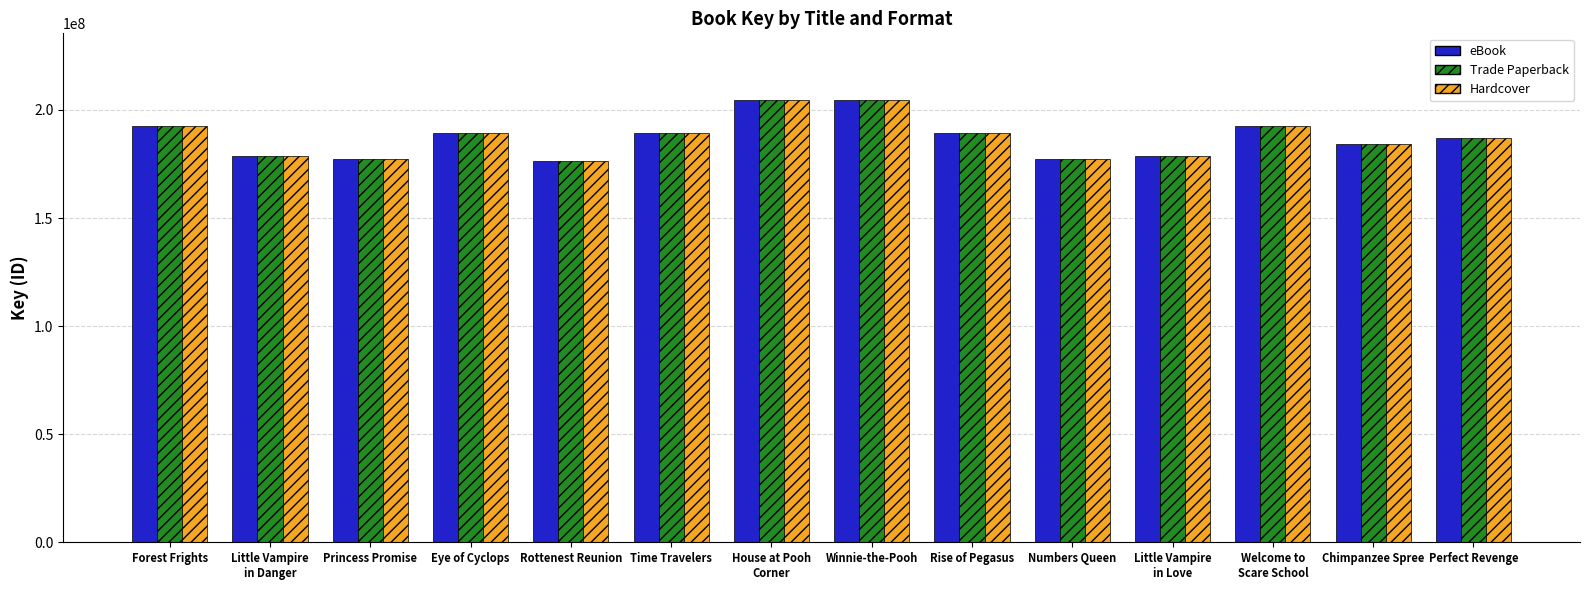

What is the maximum value shown in the chart?

204727061